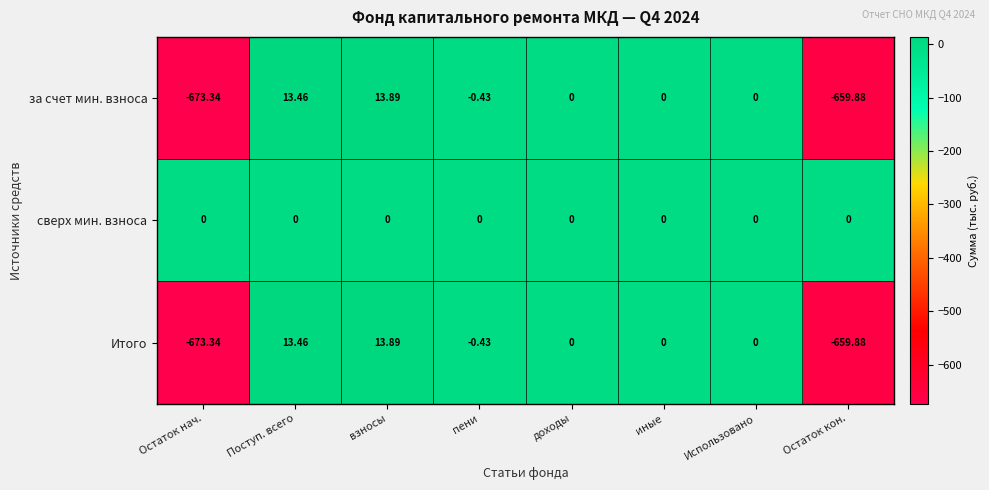

At which category is the sum across all series the highest?

взносы